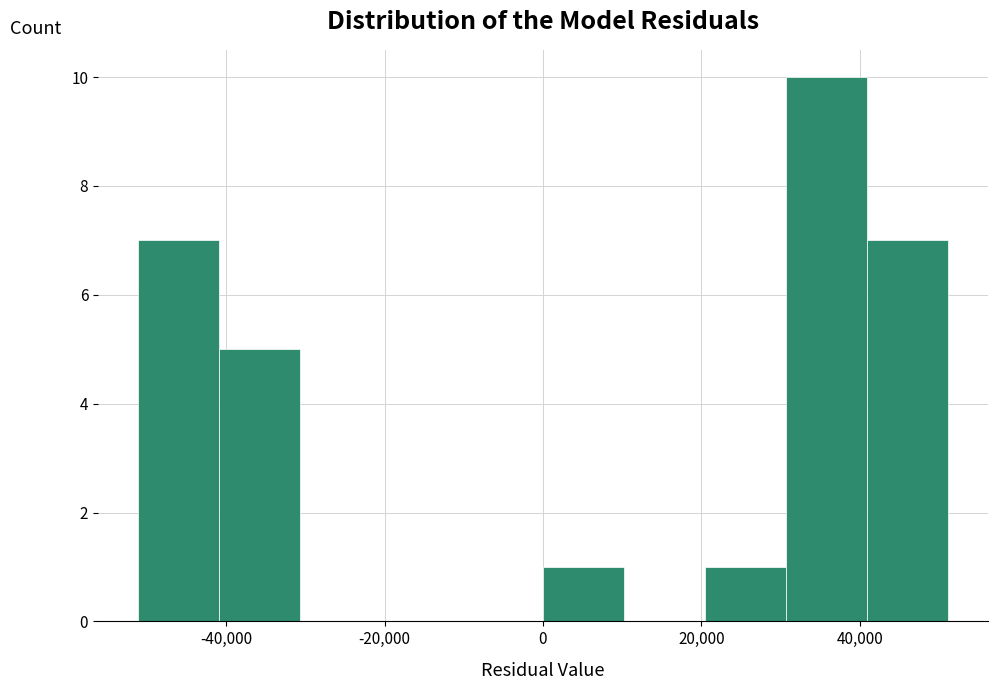

Over which range of the x-axis is the bar tallest?

30000 to 40000